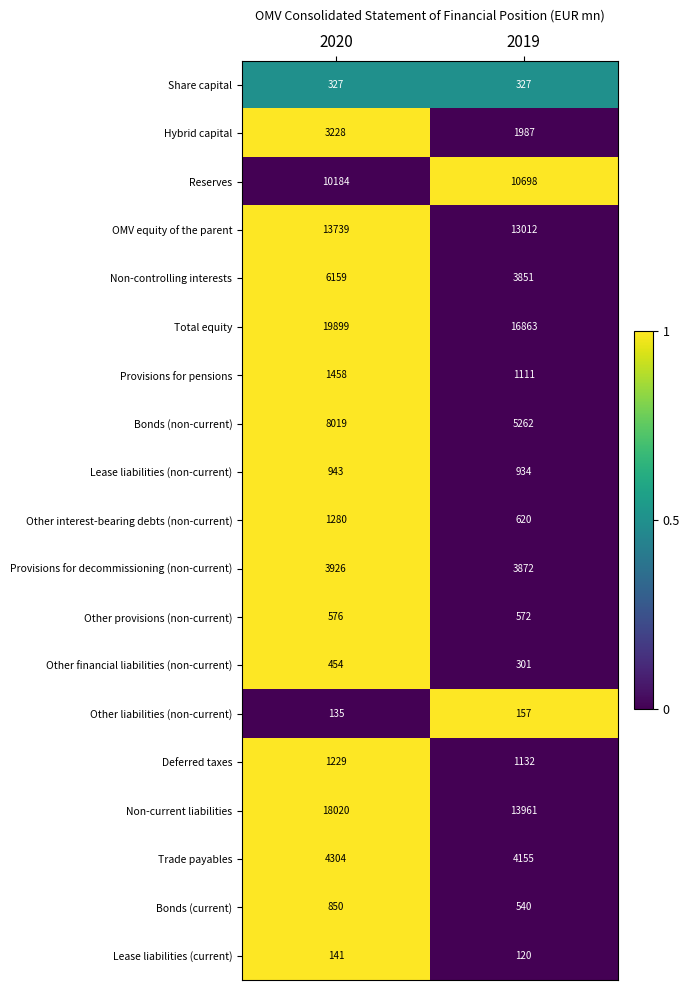

Rank the series at 2019 from lowest to highest value.

Lease liabilities (current), Other liabilities (non-current), Other financial liabilities (non-current), Share capital, Bonds (current), Other provisions (non-current), Other interest-bearing debts (non-current), Lease liabilities (non-current), Provisions for pensions, Deferred taxes, Hybrid capital, Non-controlling interests, Provisions for decommissioning (non-current), Trade payables, Bonds (non-current), Reserves, OMV equity of the parent, Non-current liabilities, Total equity